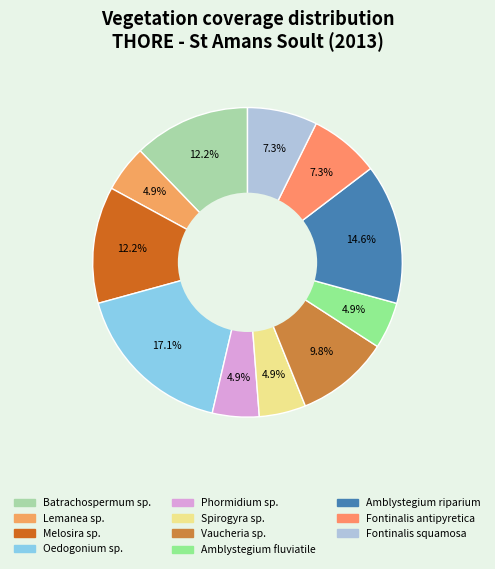

Is there a majority slice in this chart?

No